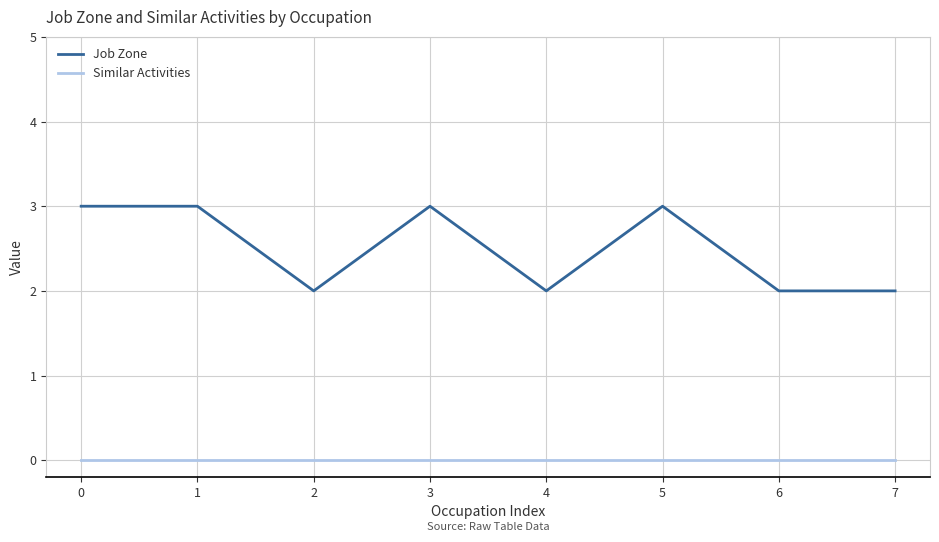

Reading right to left, extract all data points from this chart.

Job Zone: 2	2	3	2	3	2	3	3
Similar Activities: 0	0	0	0	0	0	0	0